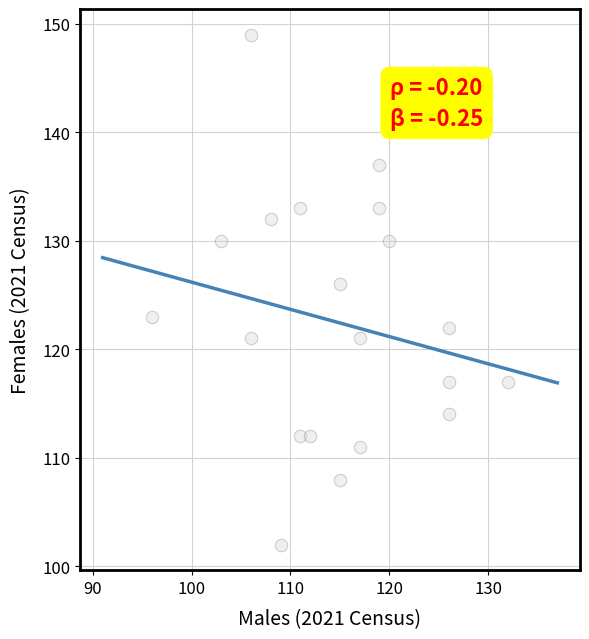

What Y value in the scatter plot is closest to 125?

126